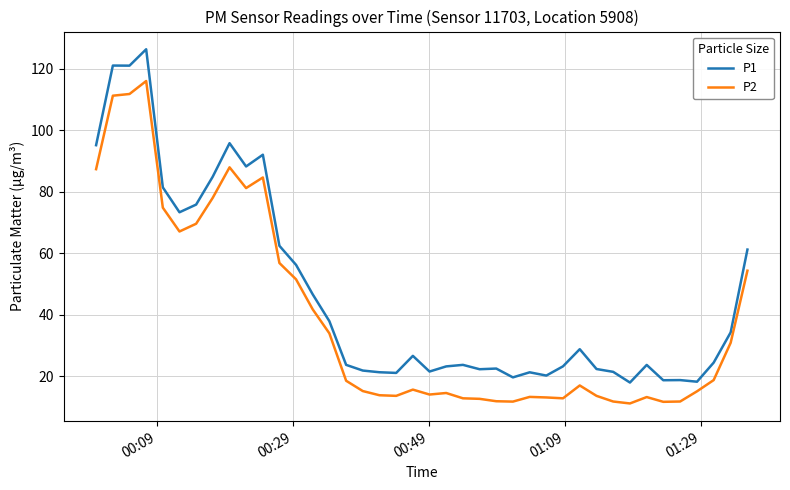

What is the difference between the maximum and minimum values in the P2 series?

104.9